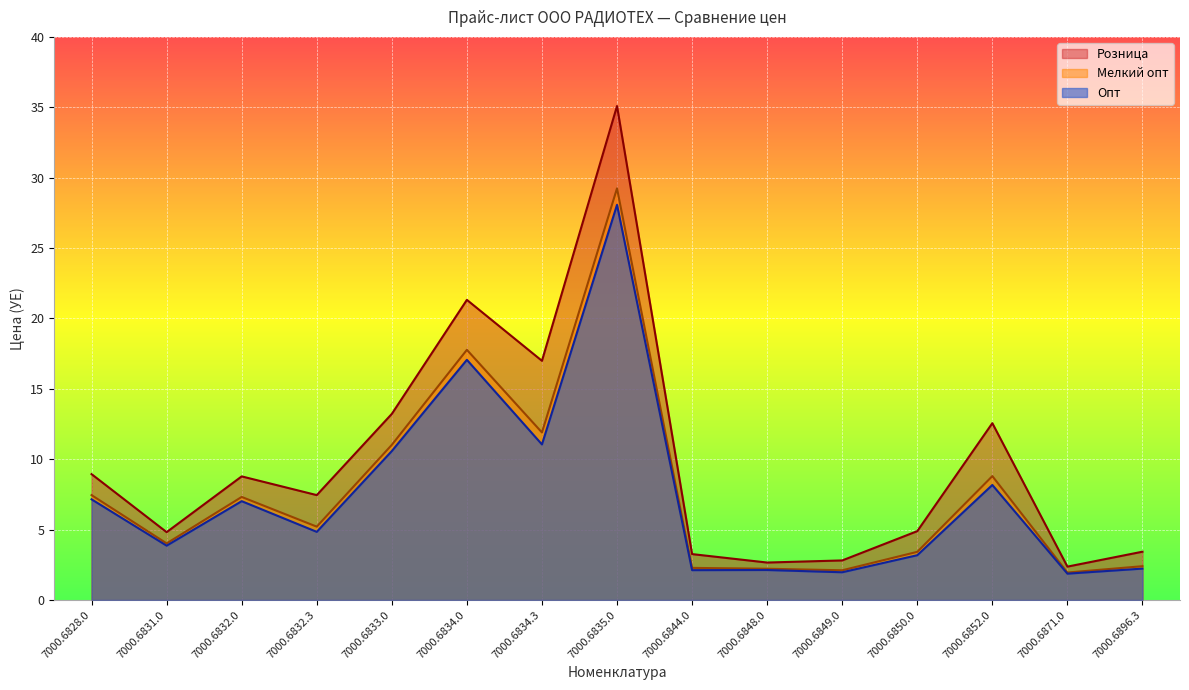

What are all the series names shown in the legend?

Розница, Мелкий опт, Опт